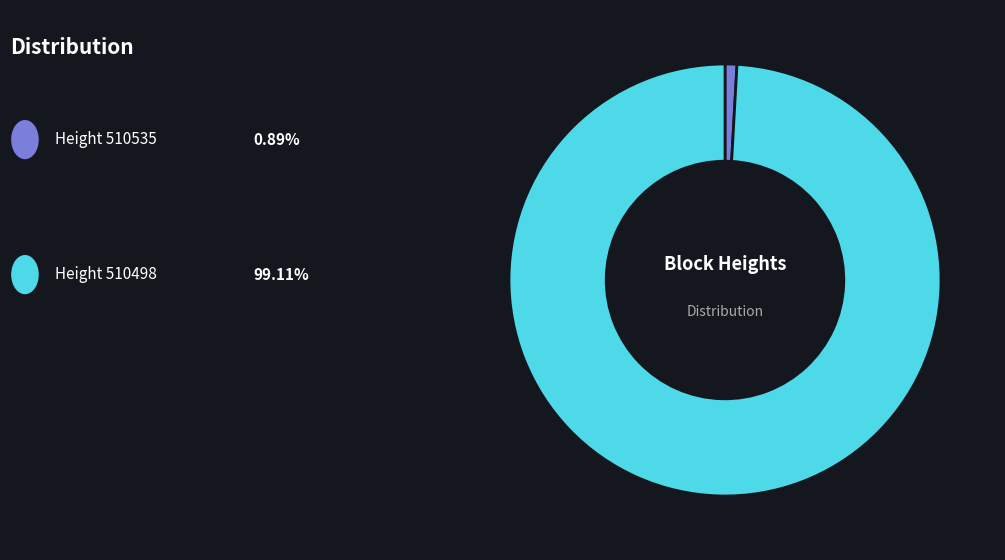

How many slices are in this pie chart?

2